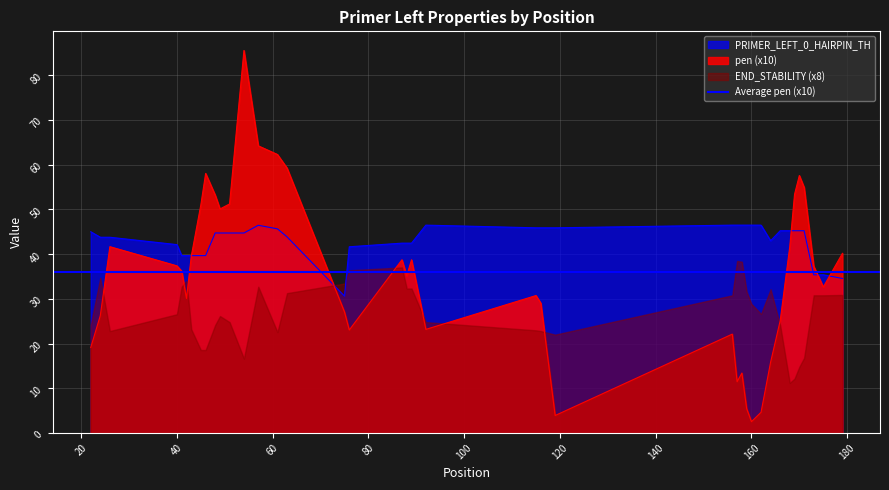

The value of PRIMER_LEFT_0_HAIRPIN_TH at 40 is 20.6. True or false?

False